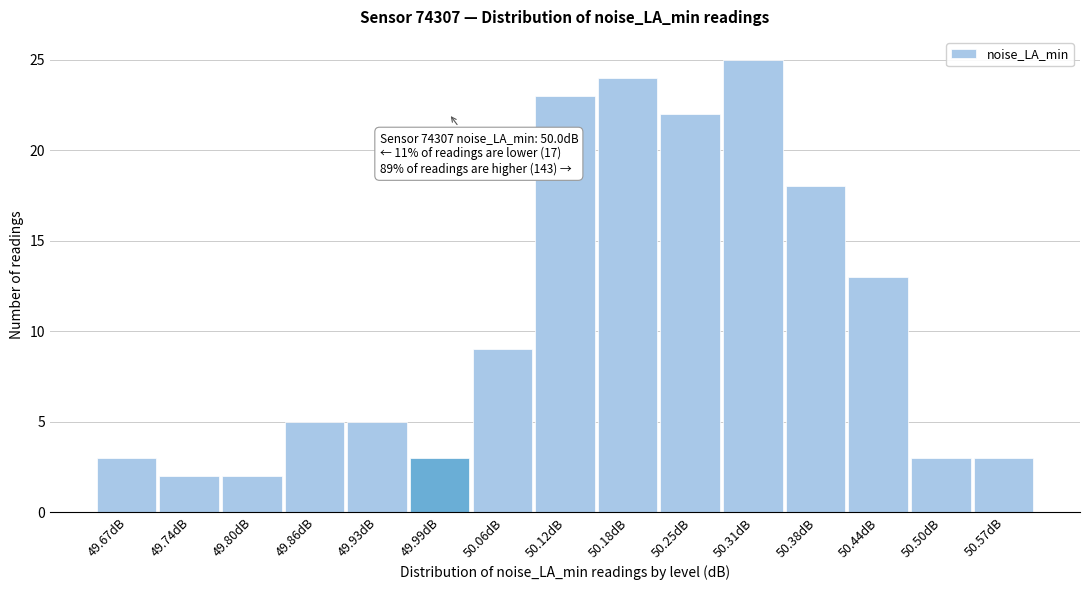

Which range on the x-axis has the tallest bar?

50.280 to 50.344